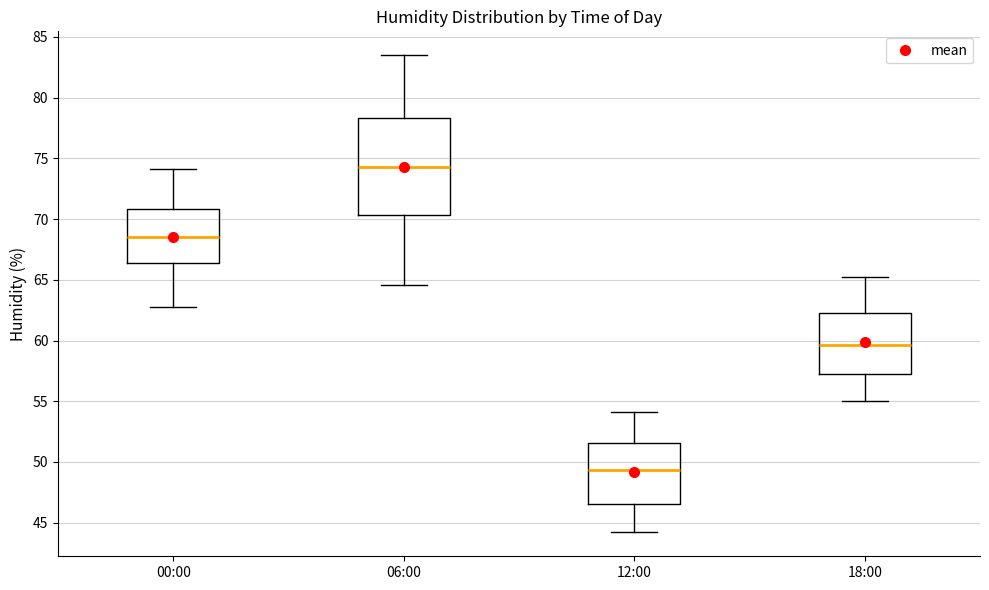

Where does the lower whisker of the box for 06:00 end on the y-axis? The values are not printed on the chart, so give them approximately, as read against the axis.

64.5